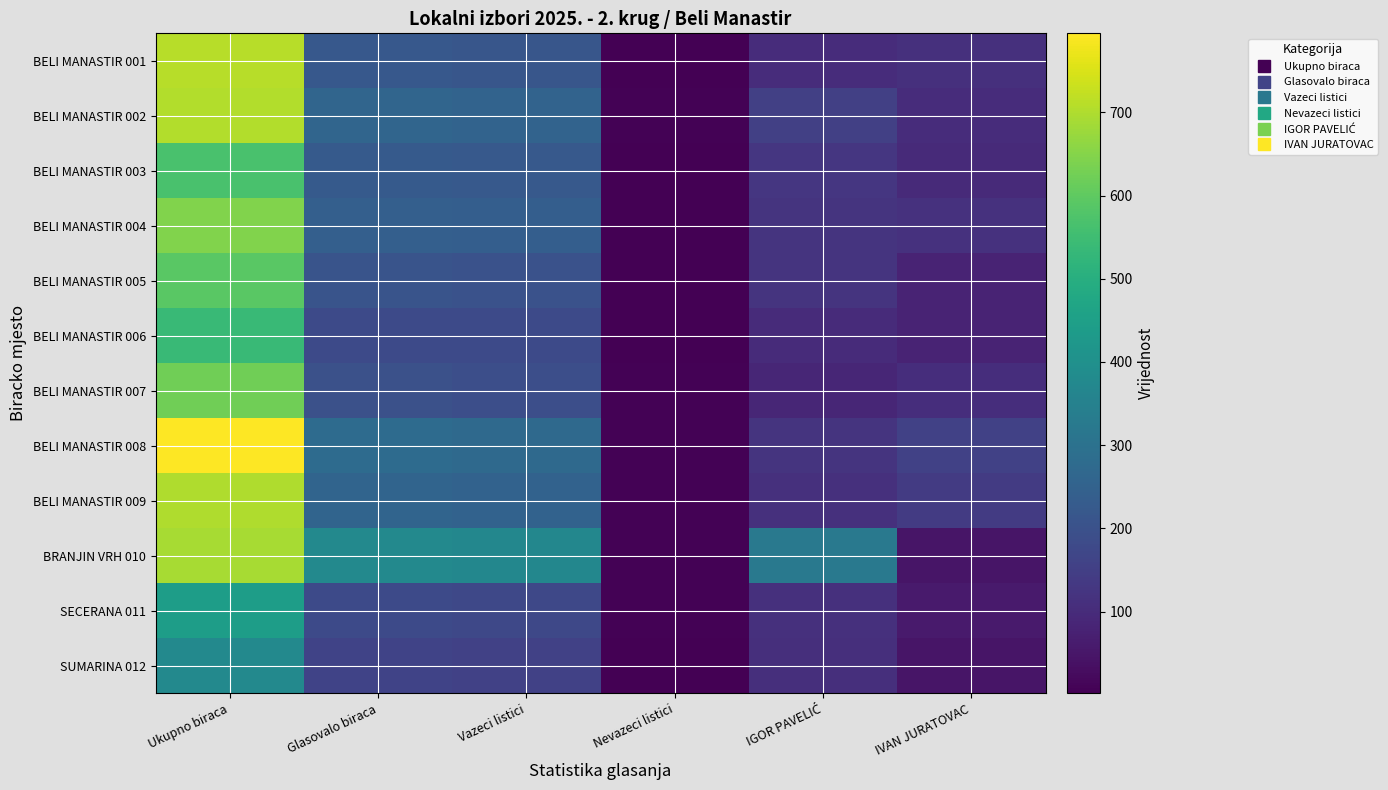

Reading left to right, extract all data points from this chart.

BELI MANASTIR 001: Ukupno biraca=710	Glasovalo biraca=220	Vazeci listici=215	Nevazeci listici=5	IGOR PAVELIĆ=103	IVAN JURATOVAC=112
BELI MANASTIR 002: Ukupno biraca=704	Glasovalo biraca=260	Vazeci listici=254	Nevazeci listici=6	IGOR PAVELIĆ=152	IVAN JURATOVAC=102
BELI MANASTIR 003: Ukupno biraca=567	Glasovalo biraca=227	Vazeci listici=224	Nevazeci listici=3	IGOR PAVELIĆ=127	IVAN JURATOVAC=97
BELI MANASTIR 004: Ukupno biraca=645	Glasovalo biraca=242	Vazeci listici=238	Nevazeci listici=4	IGOR PAVELIĆ=122	IVAN JURATOVAC=116
BELI MANASTIR 005: Ukupno biraca=591	Glasovalo biraca=207	Vazeci listici=203	Nevazeci listici=4	IGOR PAVELIĆ=122	IVAN JURATOVAC=81
BELI MANASTIR 006: Ukupno biraca=539	Glasovalo biraca=181	Vazeci listici=179	Nevazeci listici=2	IGOR PAVELIĆ=99	IVAN JURATOVAC=80
BELI MANASTIR 007: Ukupno biraca=622	Glasovalo biraca=198	Vazeci listici=191	Nevazeci listici=6	IGOR PAVELIĆ=86	IVAN JURATOVAC=105
BELI MANASTIR 008: Ukupno biraca=795	Glasovalo biraca=280	Vazeci listici=274	Nevazeci listici=6	IGOR PAVELIĆ=120	IVAN JURATOVAC=154
BELI MANASTIR 009: Ukupno biraca=699	Glasovalo biraca=258	Vazeci listici=252	Nevazeci listici=6	IGOR PAVELIĆ=113	IVAN JURATOVAC=139
BRANJIN VRH 010: Ukupno biraca=692	Glasovalo biraca=376	Vazeci listici=369	Nevazeci listici=7	IGOR PAVELIĆ=323	IVAN JURATOVAC=46
SECERANA 011: Ukupno biraca=443	Glasovalo biraca=179	Vazeci listici=173	Nevazeci listici=6	IGOR PAVELIĆ=113	IVAN JURATOVAC=60
SUMARINA 012: Ukupno biraca=375	Glasovalo biraca=160	Vazeci listici=156	Nevazeci listici=4	IGOR PAVELIĆ=109	IVAN JURATOVAC=47